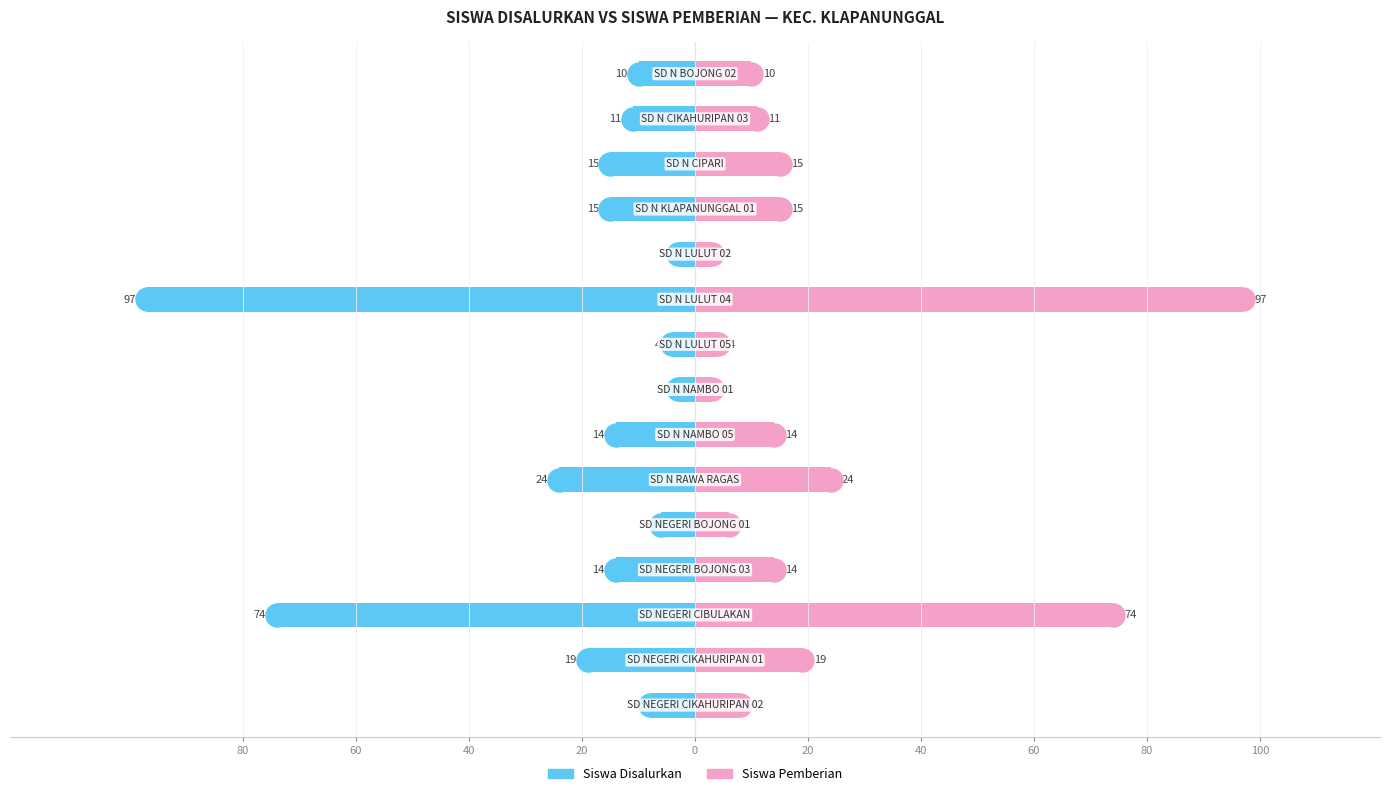

Which series reaches the maximum Y coordinate?

Siswa Pemberian